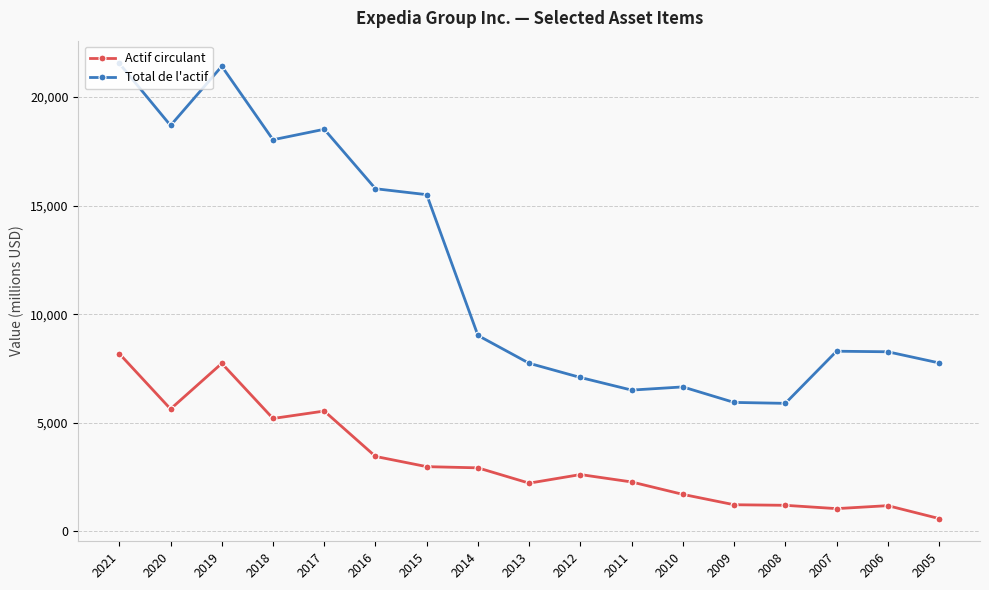

True or false: Actif circulant has a value of 1702 at 2010.

True